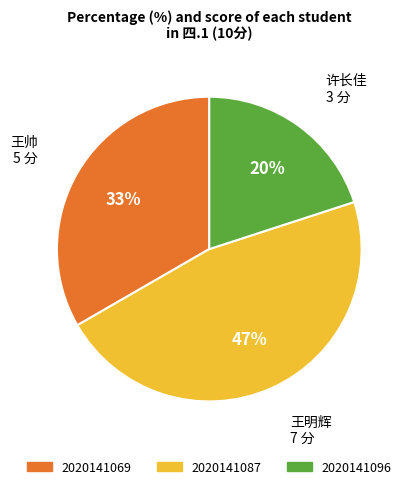

Is there any slice that represents more than half of the pie?

No